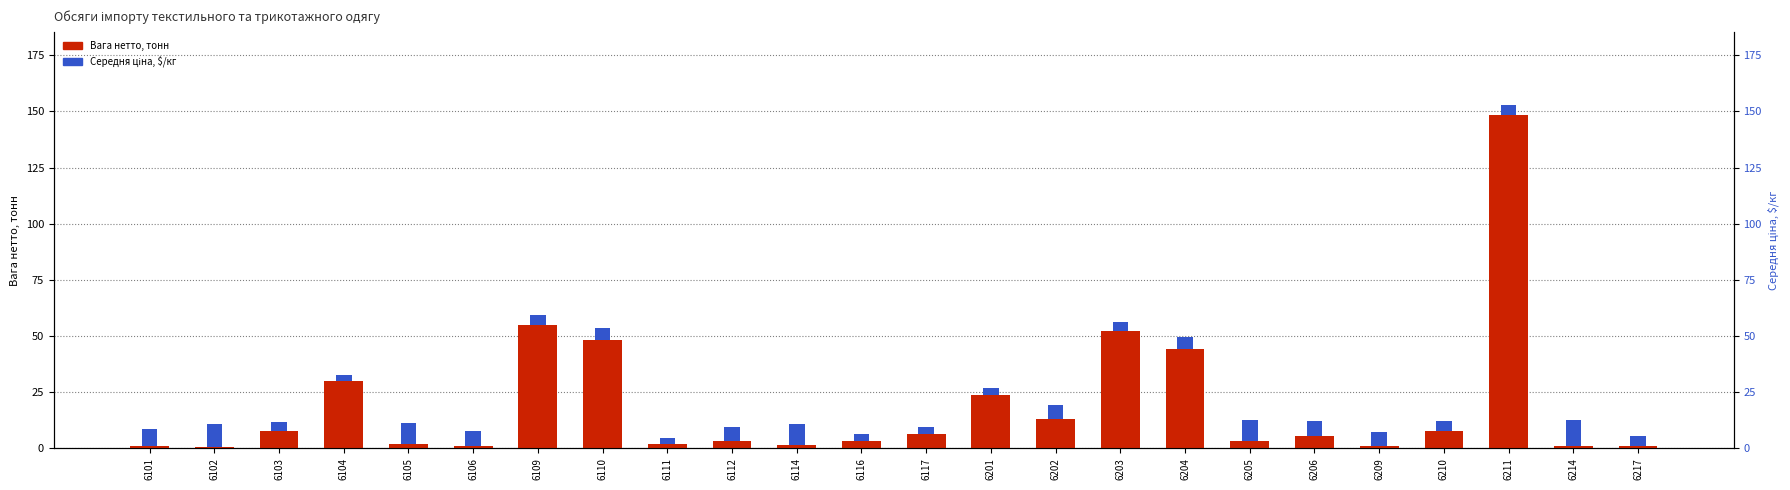

At 6103, list the series in order from largest to smallest.

Вага нетто, тонн, Середня ціна, $/кг